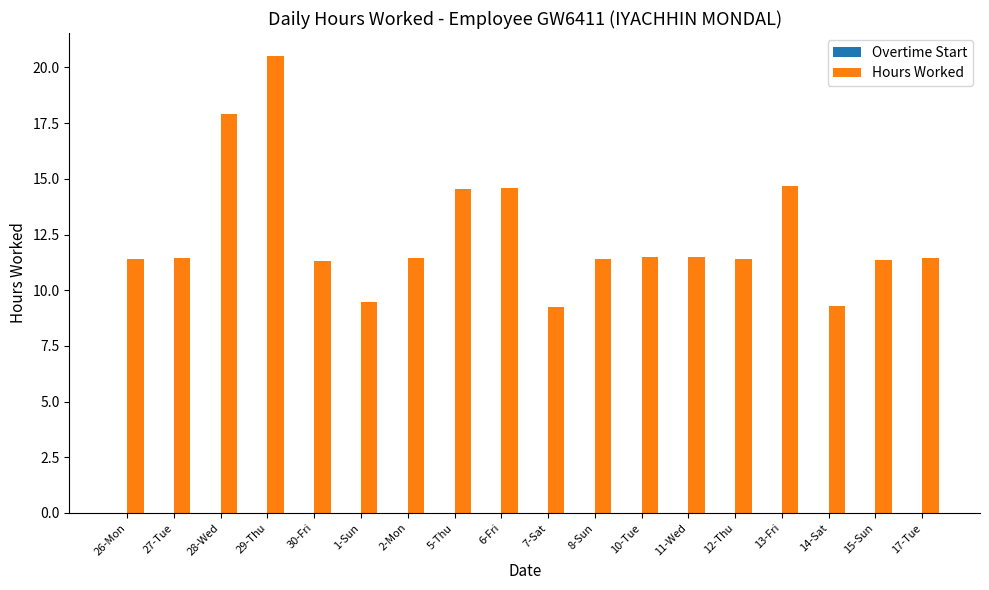

What is the label of the 1st bar from the left?

26-Mon